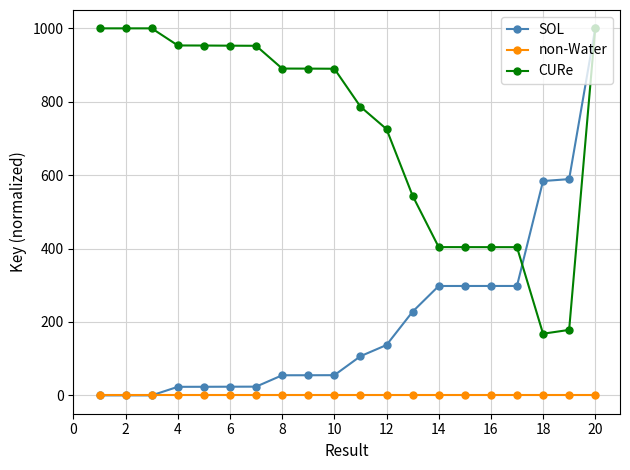

True or false: non-Water and CURe cross at least once.

False